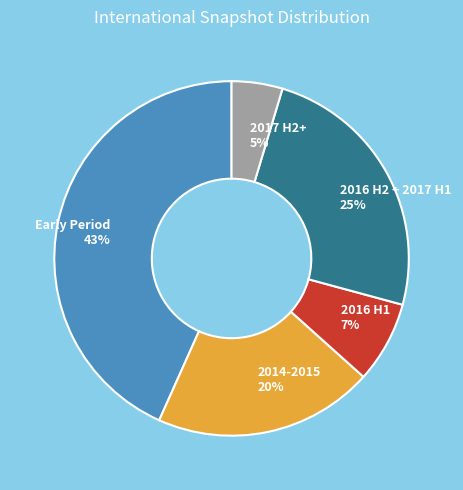

To the nearest percent, what is the combined percentage of 2014-2015 and 2016 H1?

27%